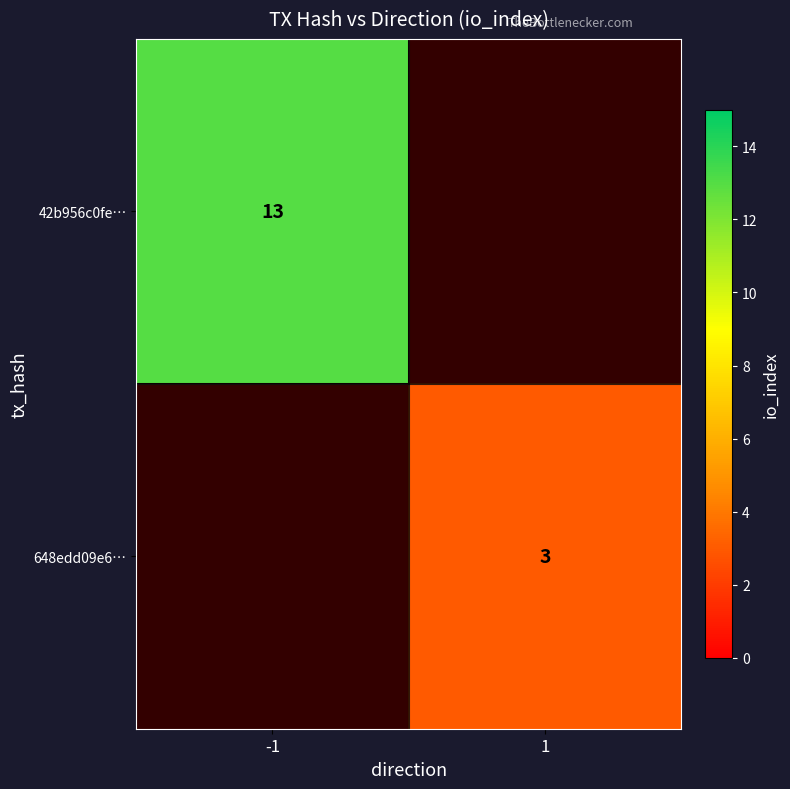

Is the value of 648edd09e6… at 1 greater than the value of 42b956c0fe… at -1?

No